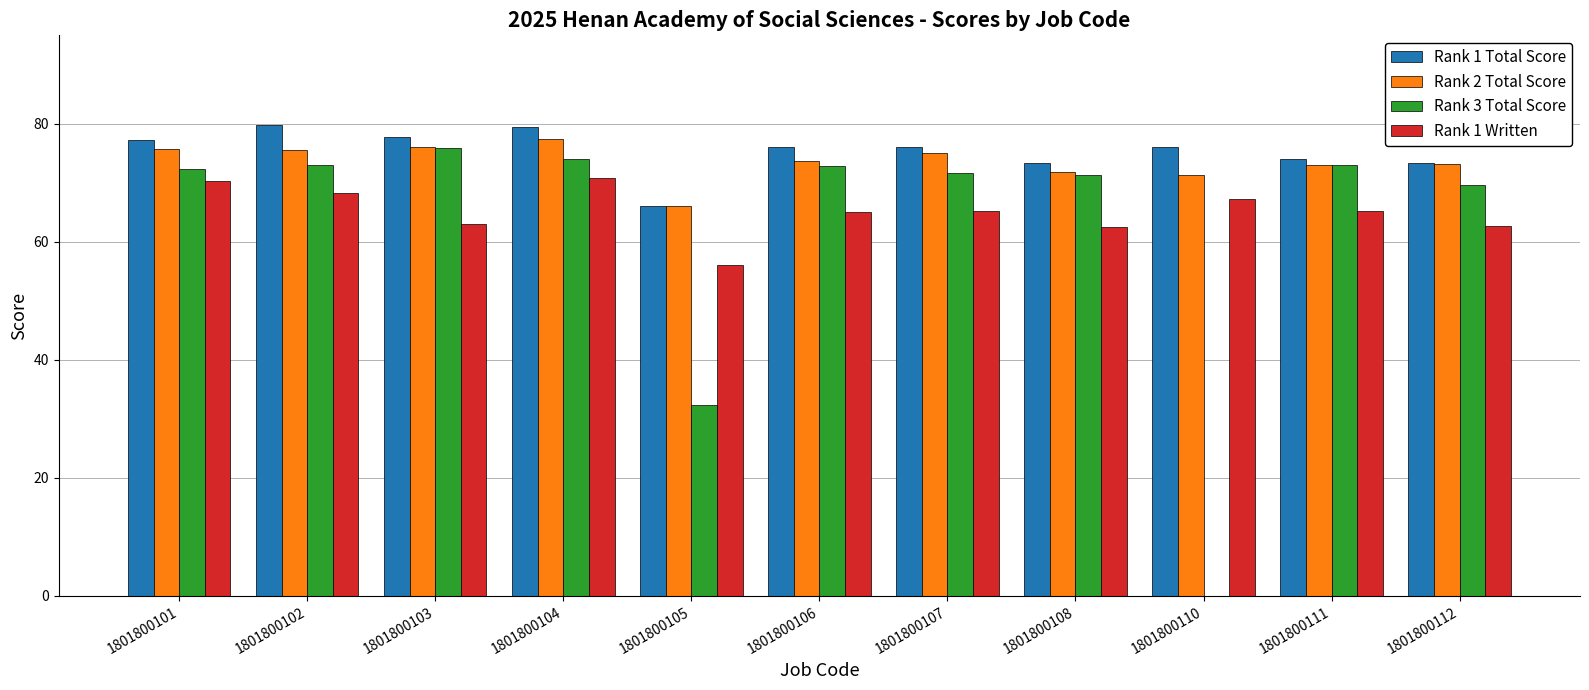

How many groups of bars are there?

11